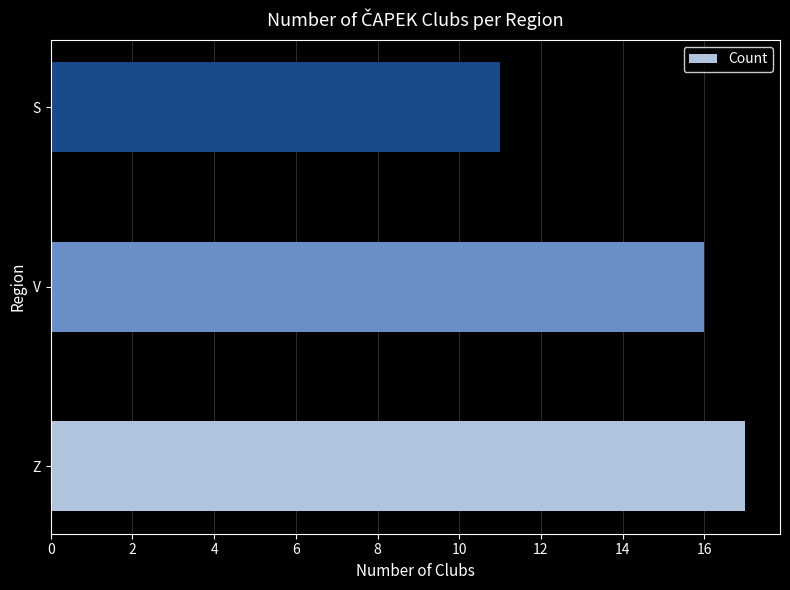

How many distinct data groups are displayed?

1